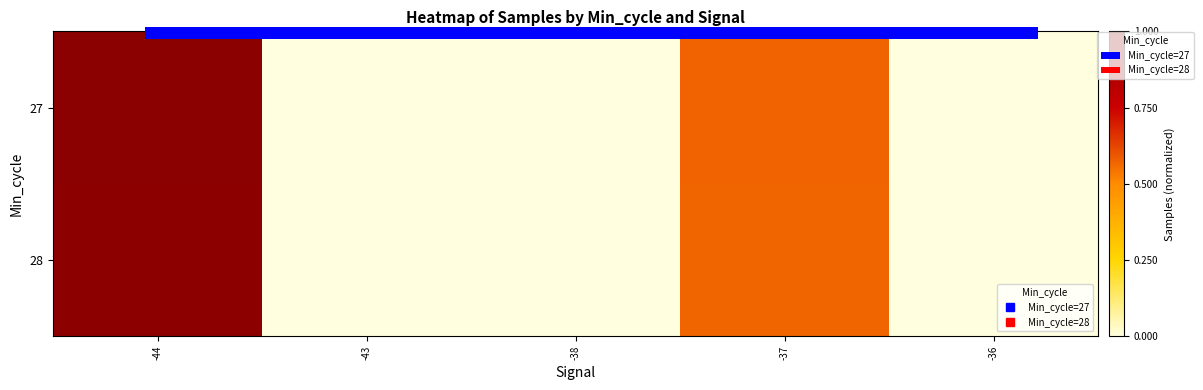

Rank the series at -36 from lowest to highest value.

28, 27